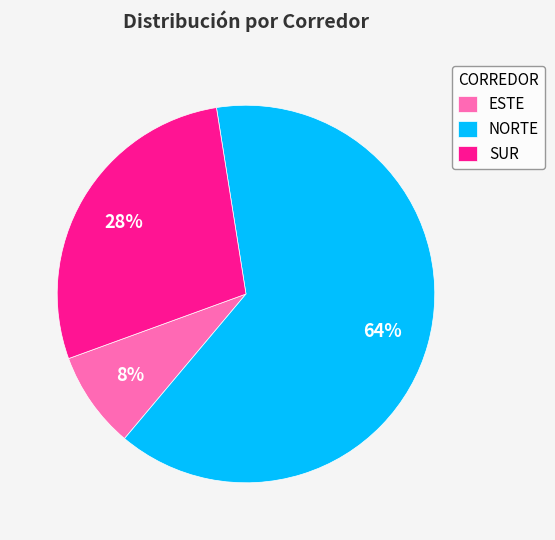

Does any single category account for the majority?

Yes